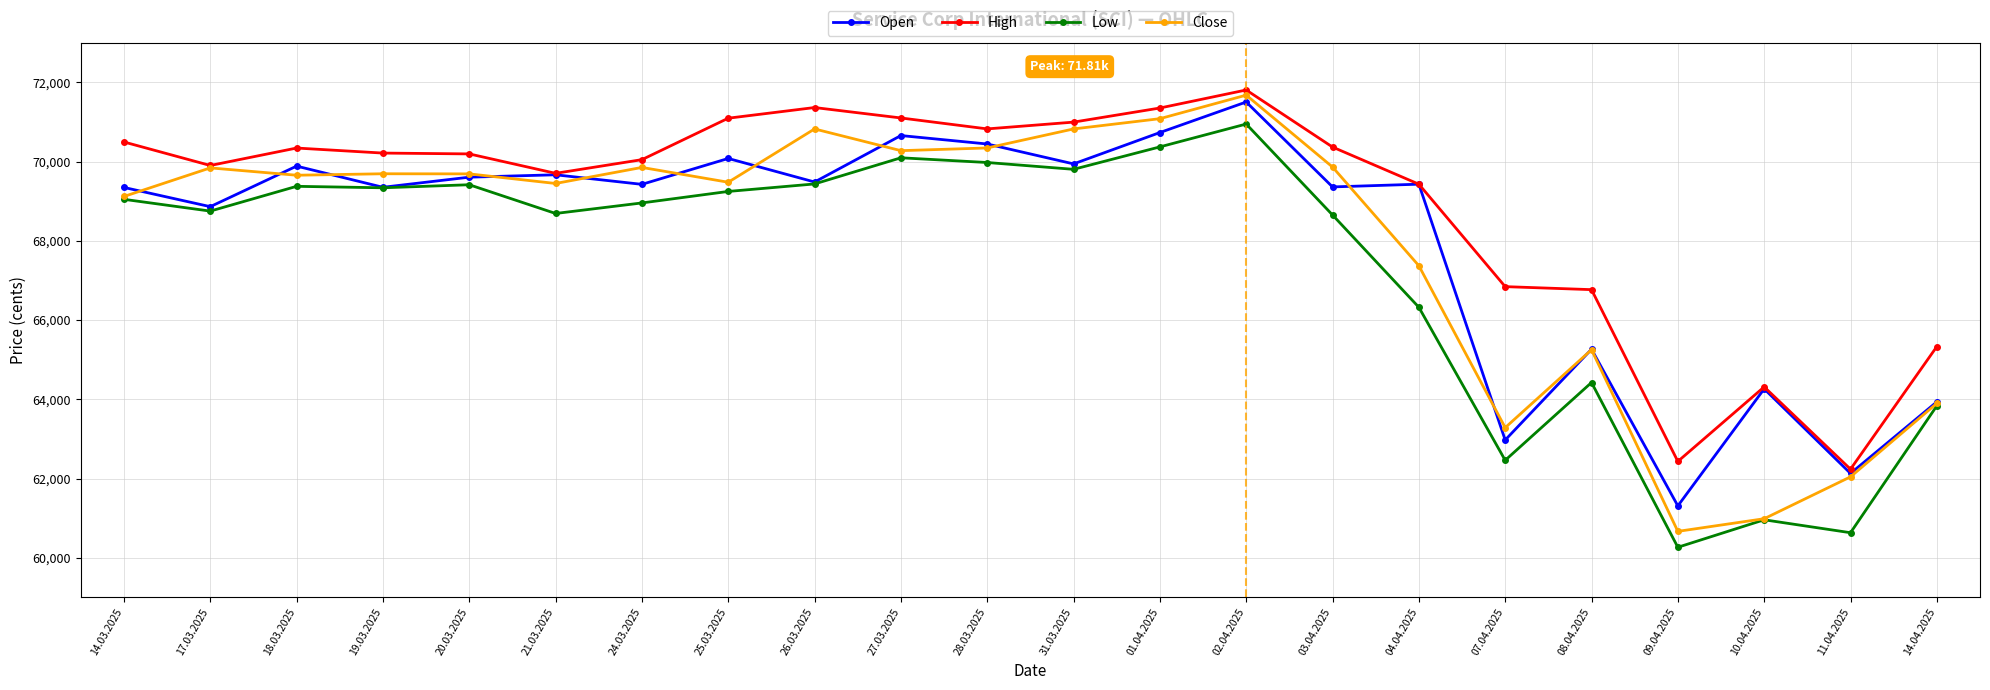

In High, how many points are lower than both neighbors (excluding endpoints)?

5